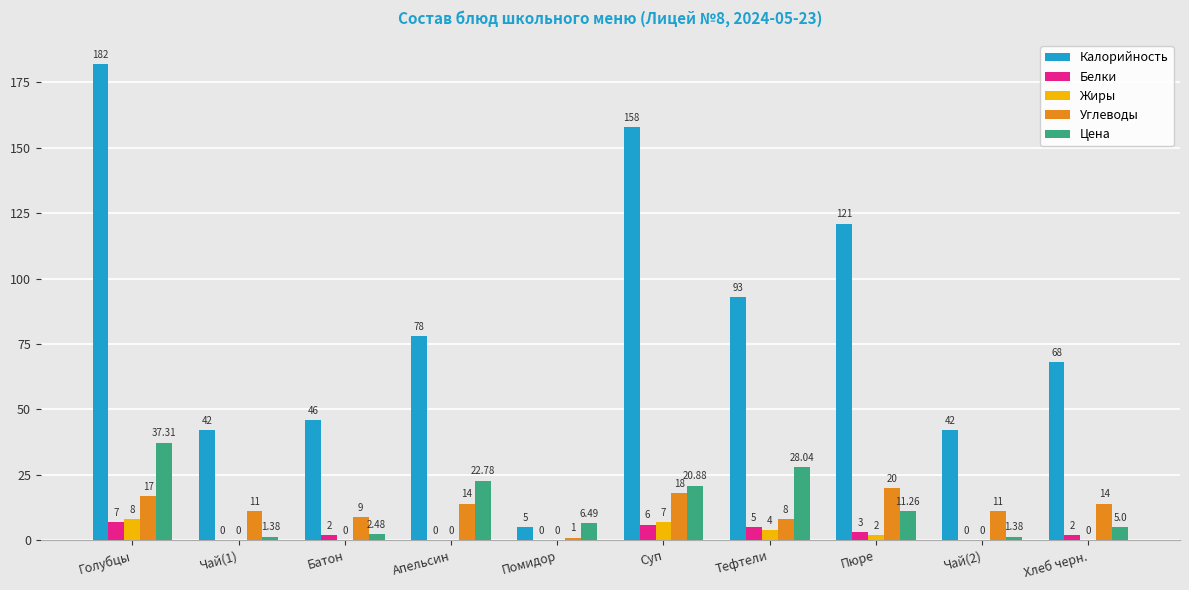

What is the difference between the Калорийность values at Помидор and Хлеб черн.?

63.0